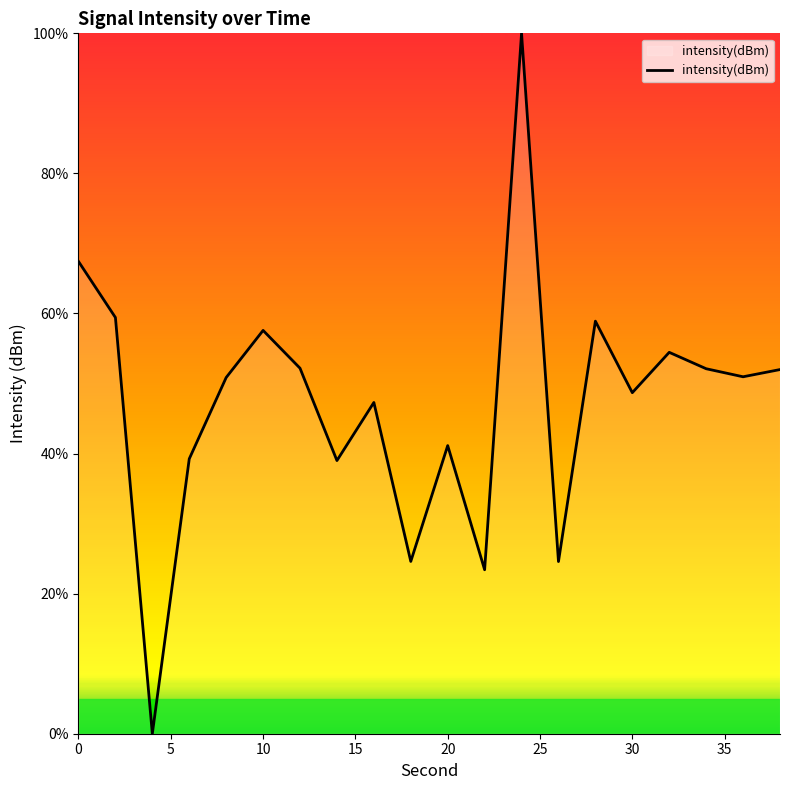

What is the difference between the maximum and minimum values?

100.0